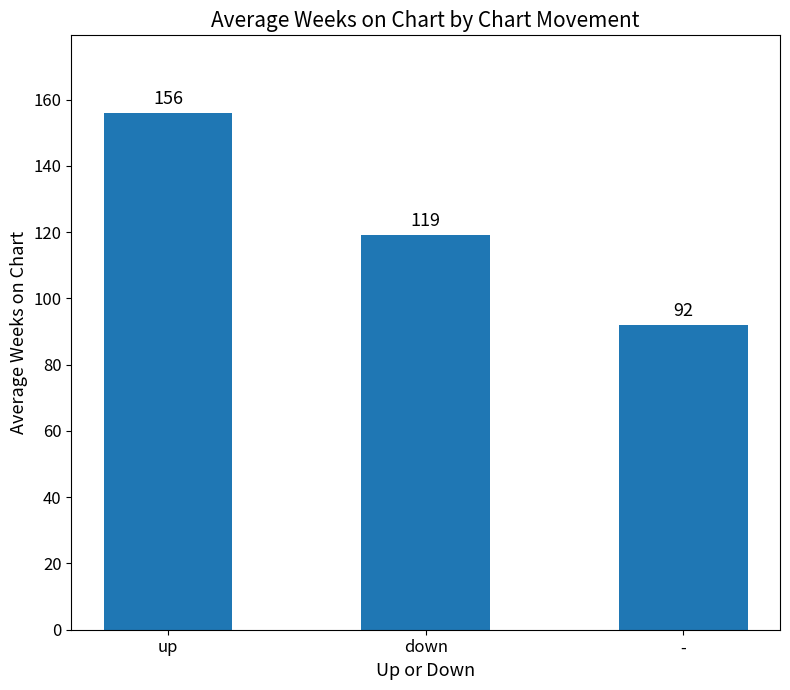

What is the difference between the maximum and minimum values?

64